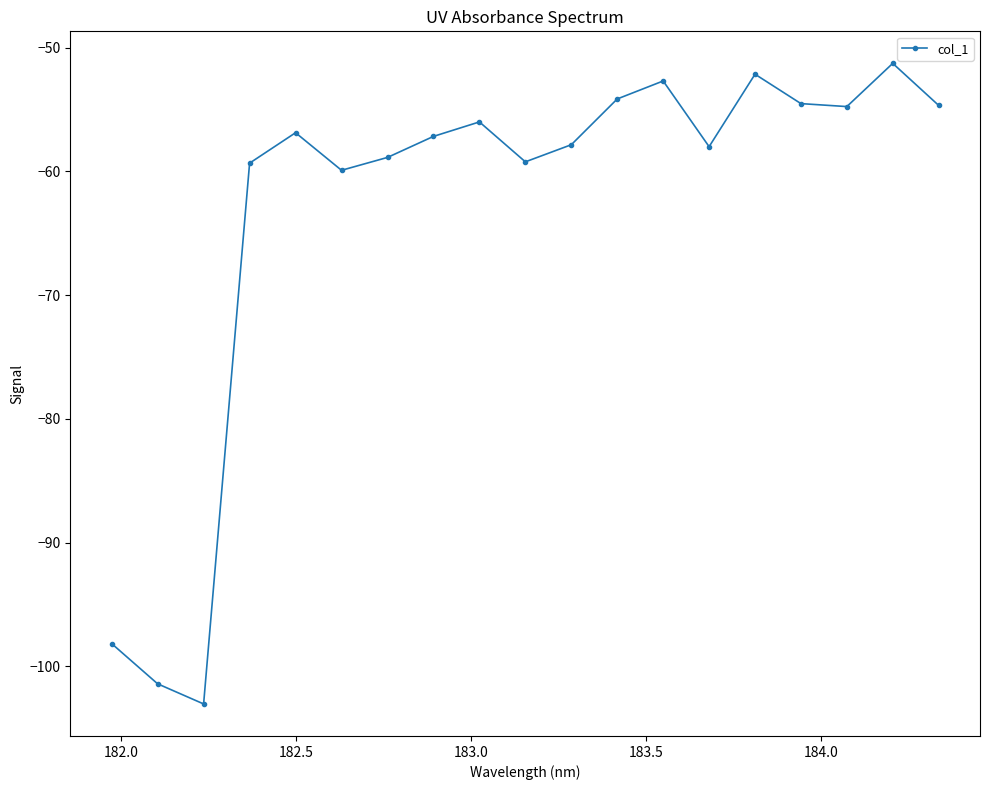

What is the difference between the maximum and minimum values?

51.8